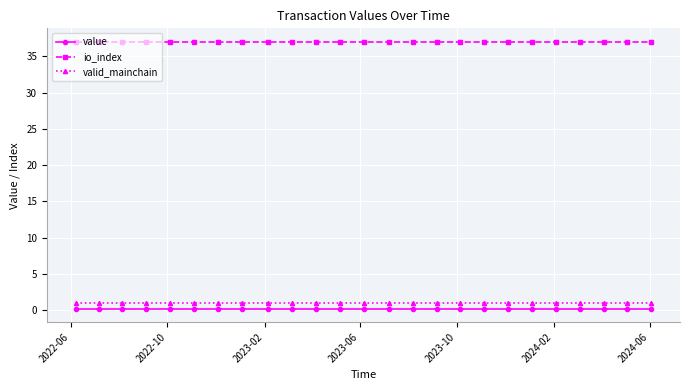

True or false: io_index and value cross at least once.

False